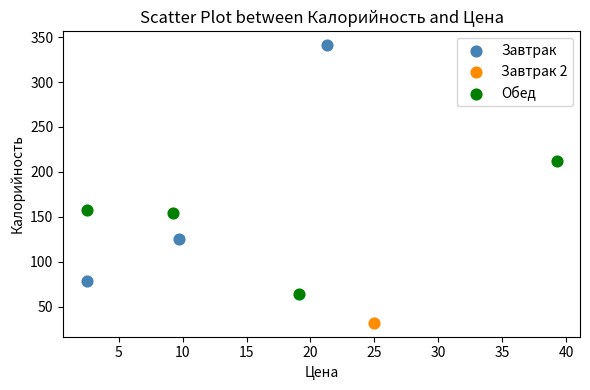

What are all the series names shown in the legend?

Завтрак, Завтрак 2, Обед